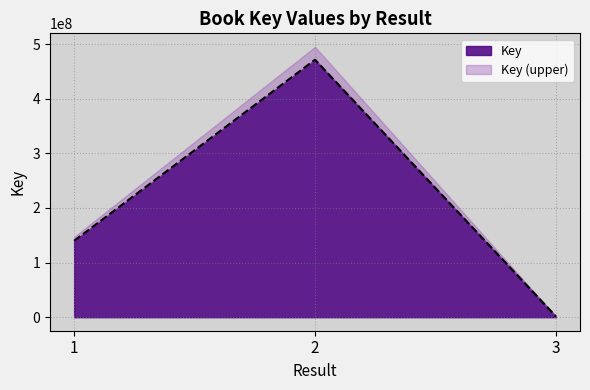

What is the change in value from 2 to 3?

-470048670